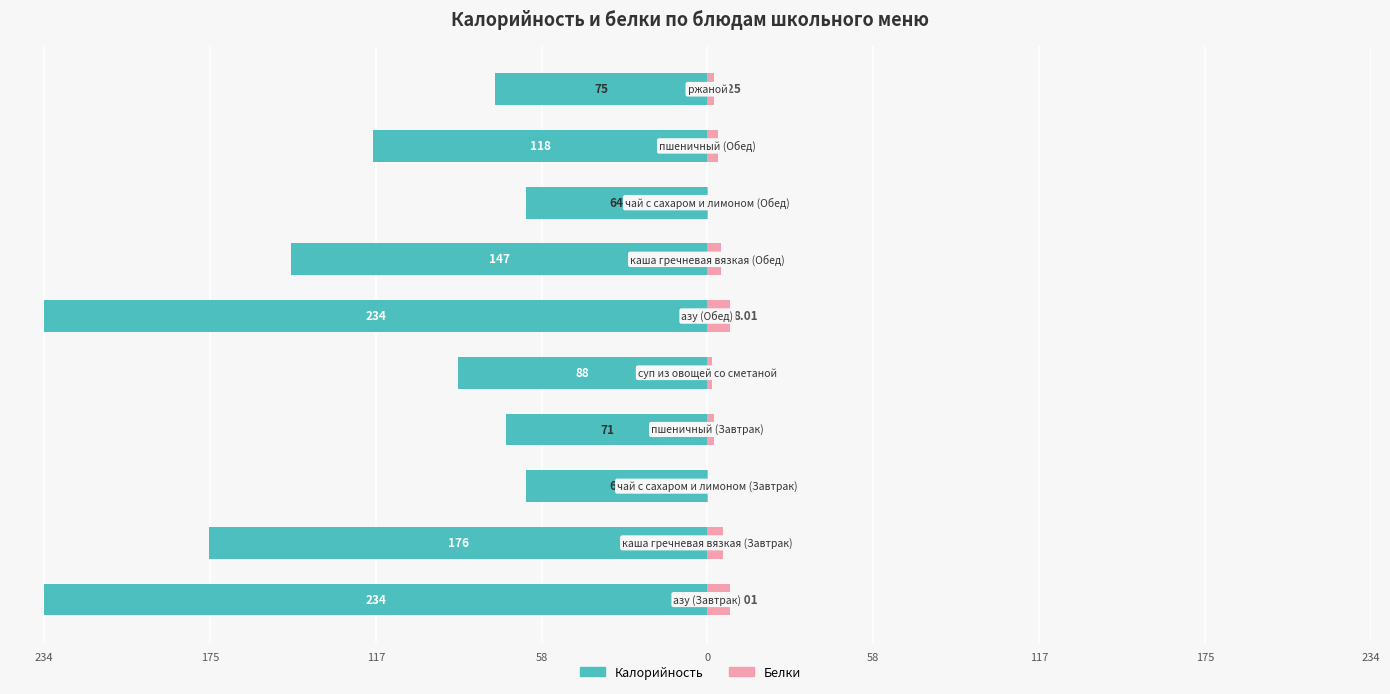

What are all the series names shown in the legend?

Калорийность, Белки